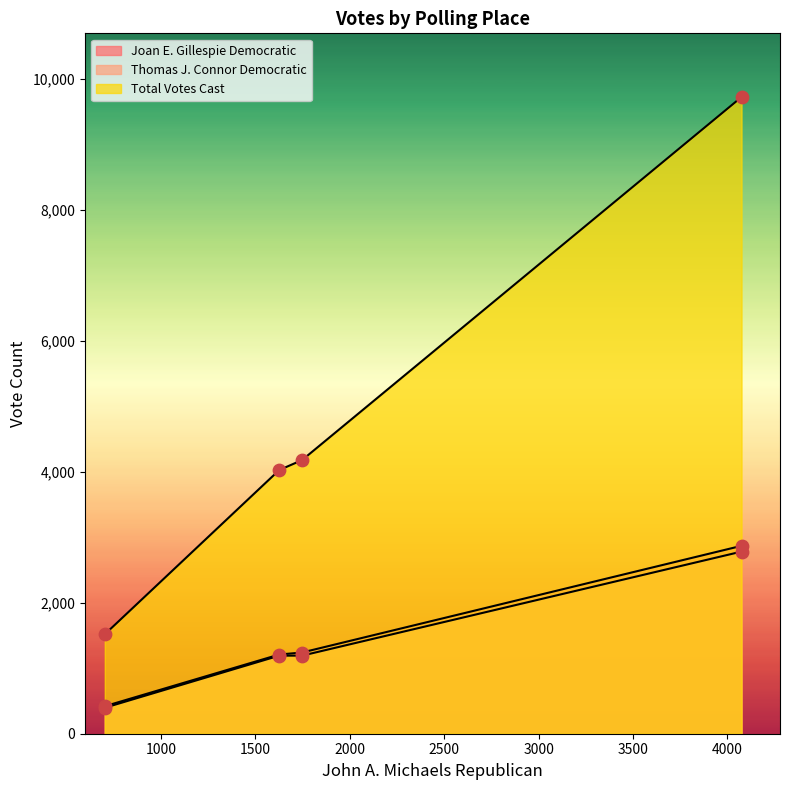

At how many categories does at least one series exceed 3731?

3